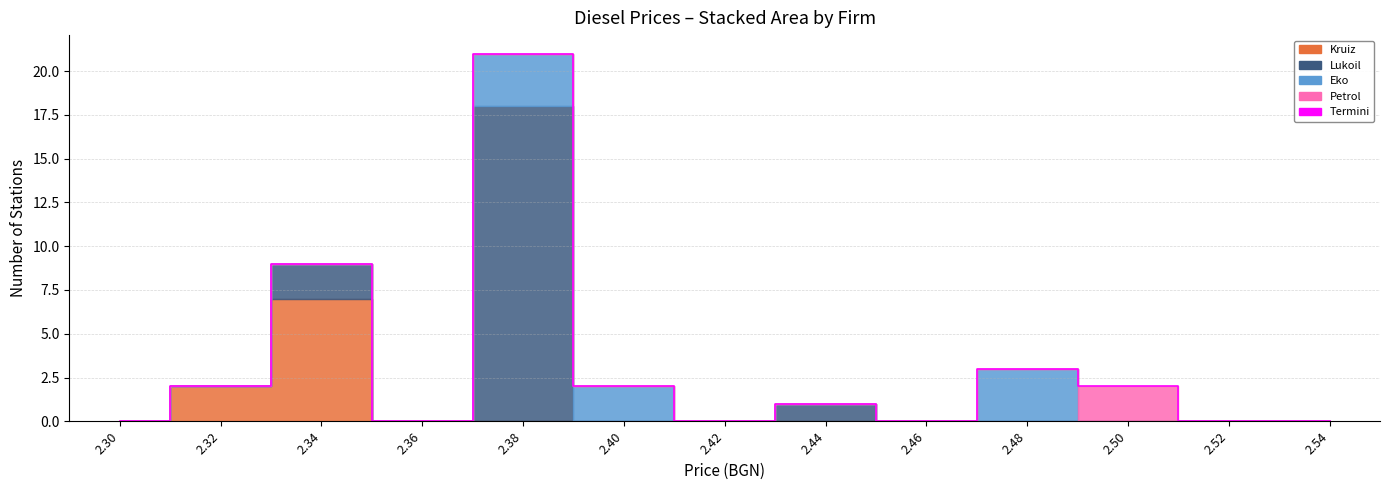

Rank the categories by value from highest to lowest.

2.38, 2.34, 2.48, 2.32, 2.40, 2.50, 2.44, 2.30, 2.36, 2.42, 2.46, 2.52, 2.54